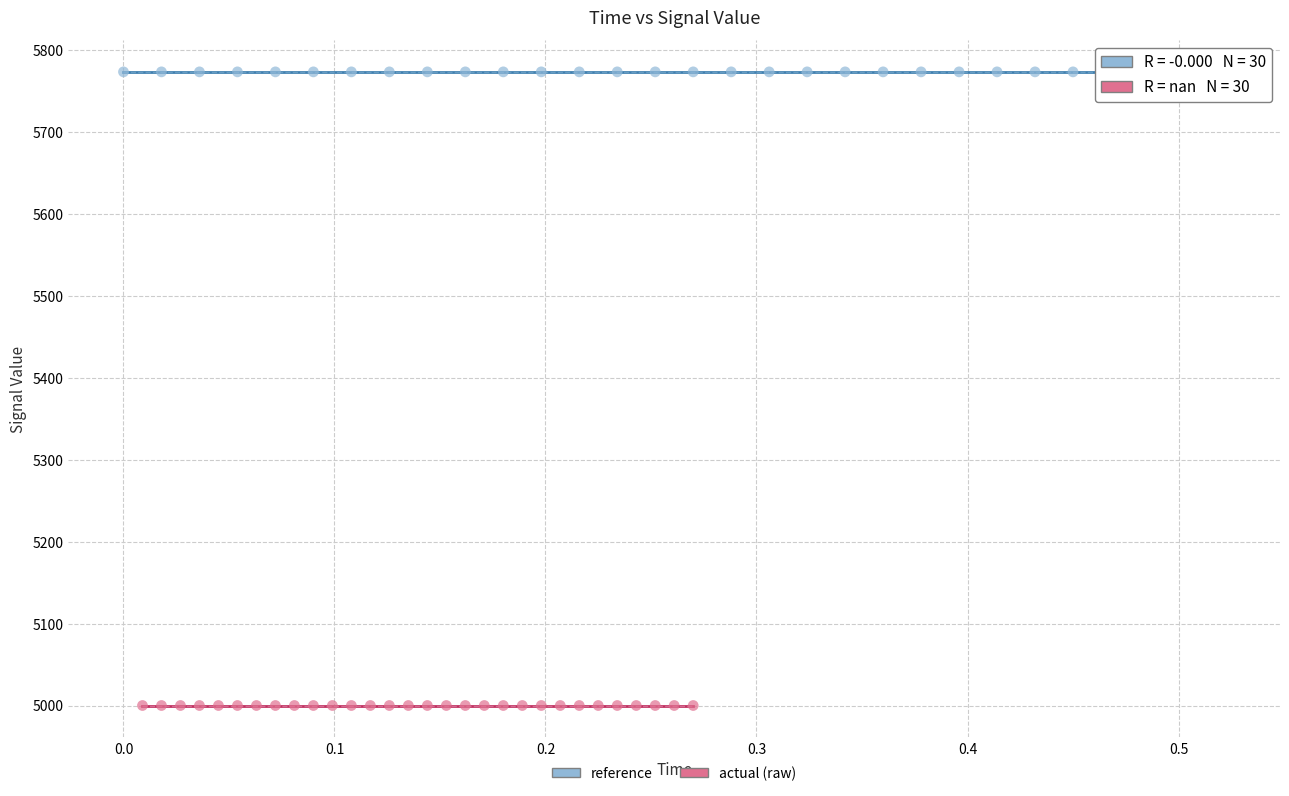

Which series reaches the minimum Y coordinate?

actual (raw)